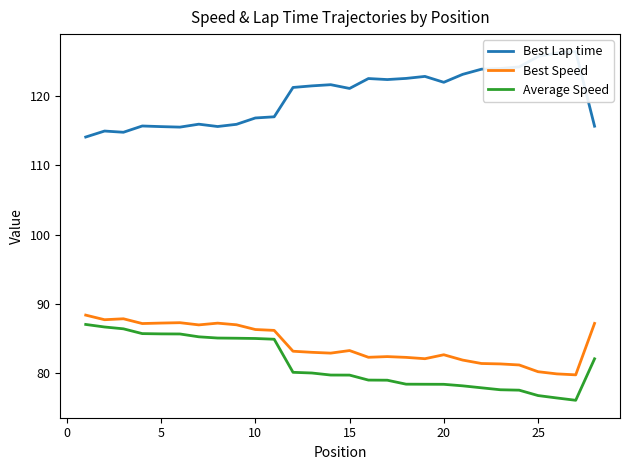

Does the chart display data point markers on the line(s)?

No